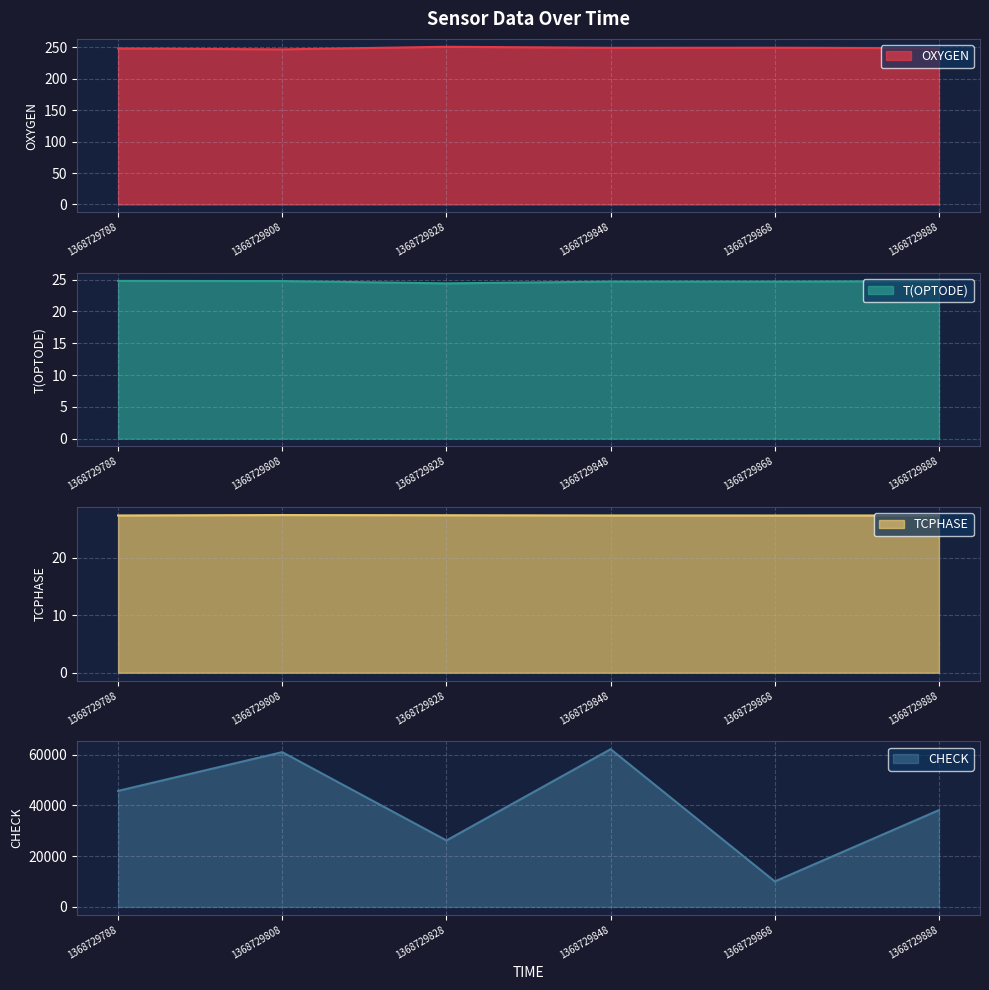

Which series has the largest total across all categories?

CHECK